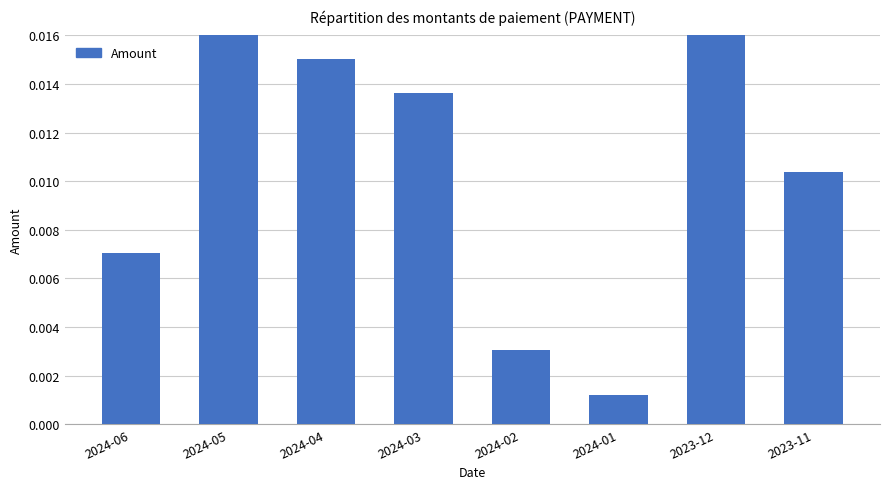

The value at 2024-05 is 0.0. True or false?

False